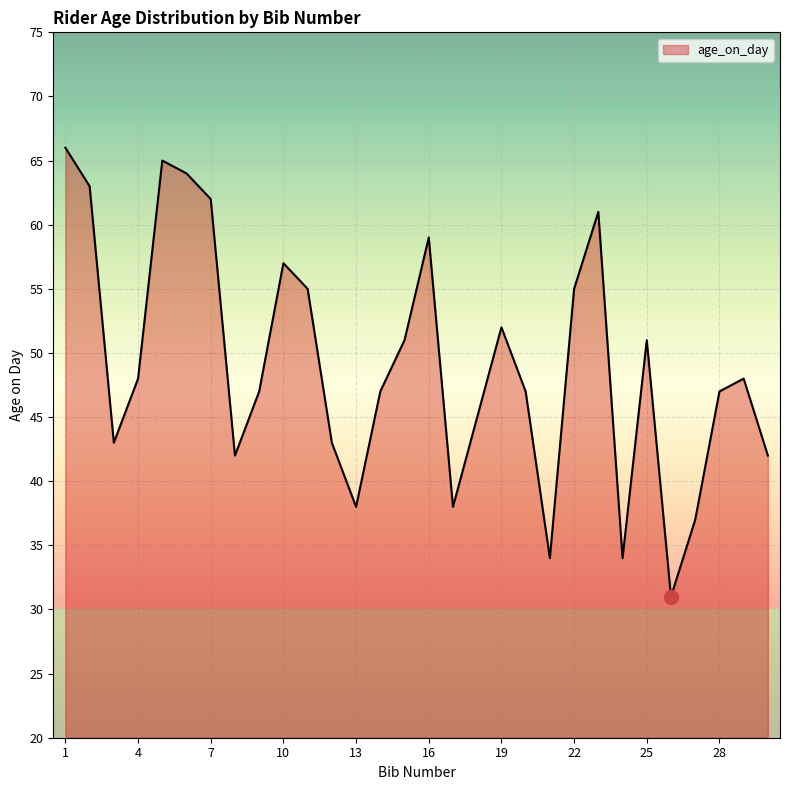

What is the smallest value displayed?

31